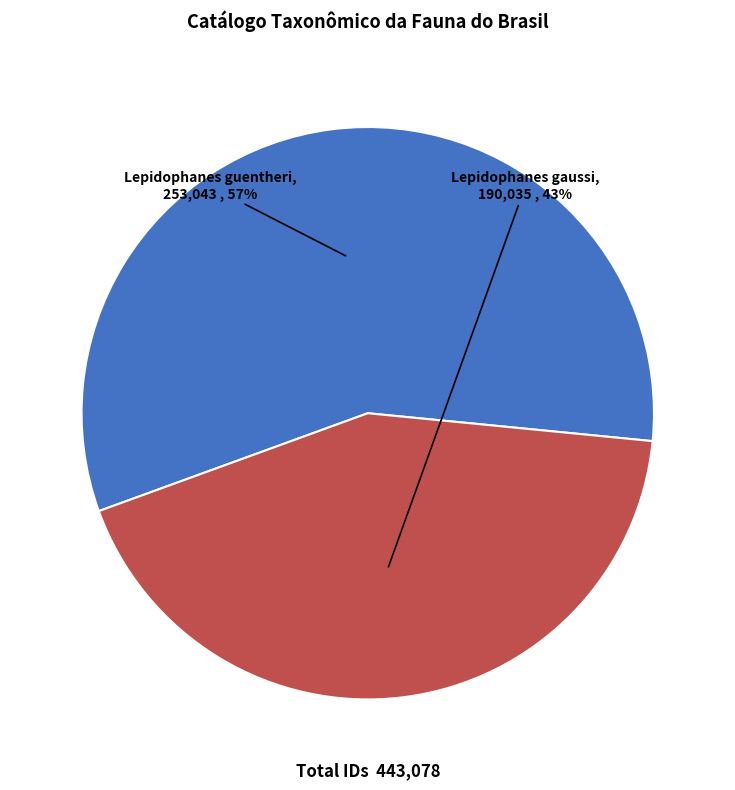

The Lepidophanes guentheri slice represents 71% of the pie. True or false?

False